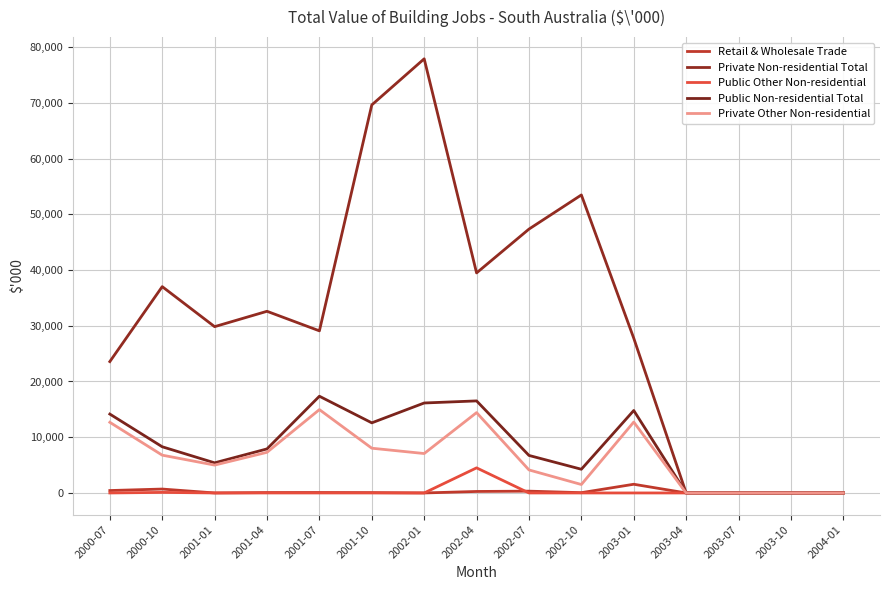

Is this an area chart (filled region under the line)?

No